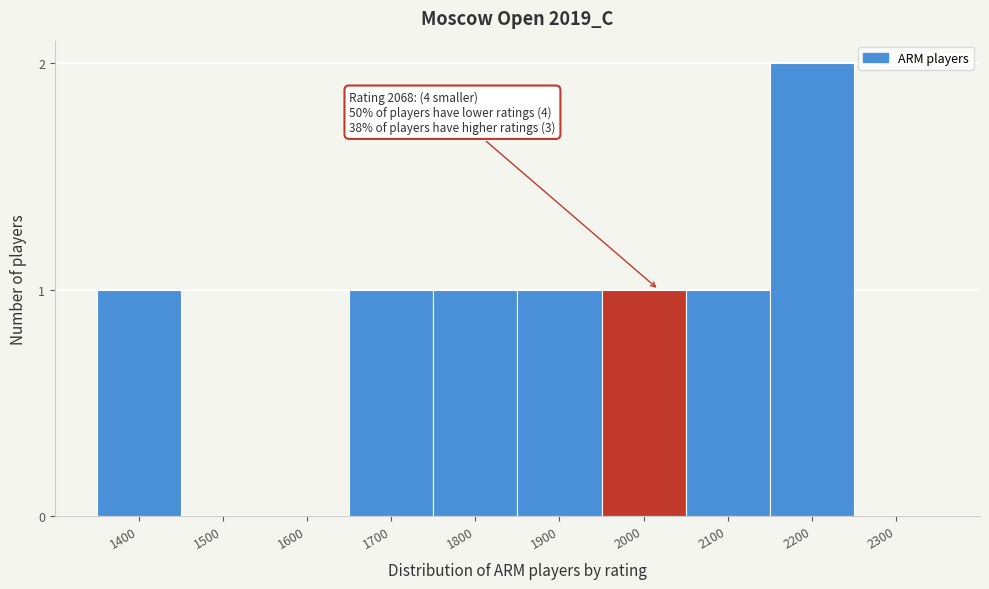

Reading right to left, list all the values displayed in this chart.

2300=0	2200=2	2100=1	2000=1	1900=1	1800=1	1700=1	1600=0	1500=0	1400=1